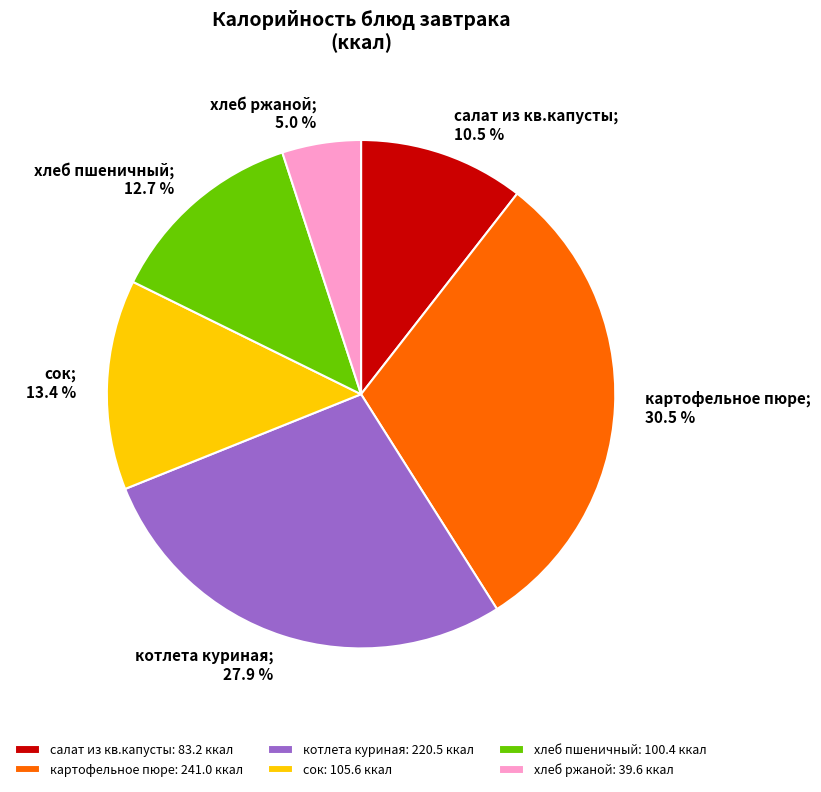

Combined, do котлета куриная and хлеб пшеничный account for over 50%?

No